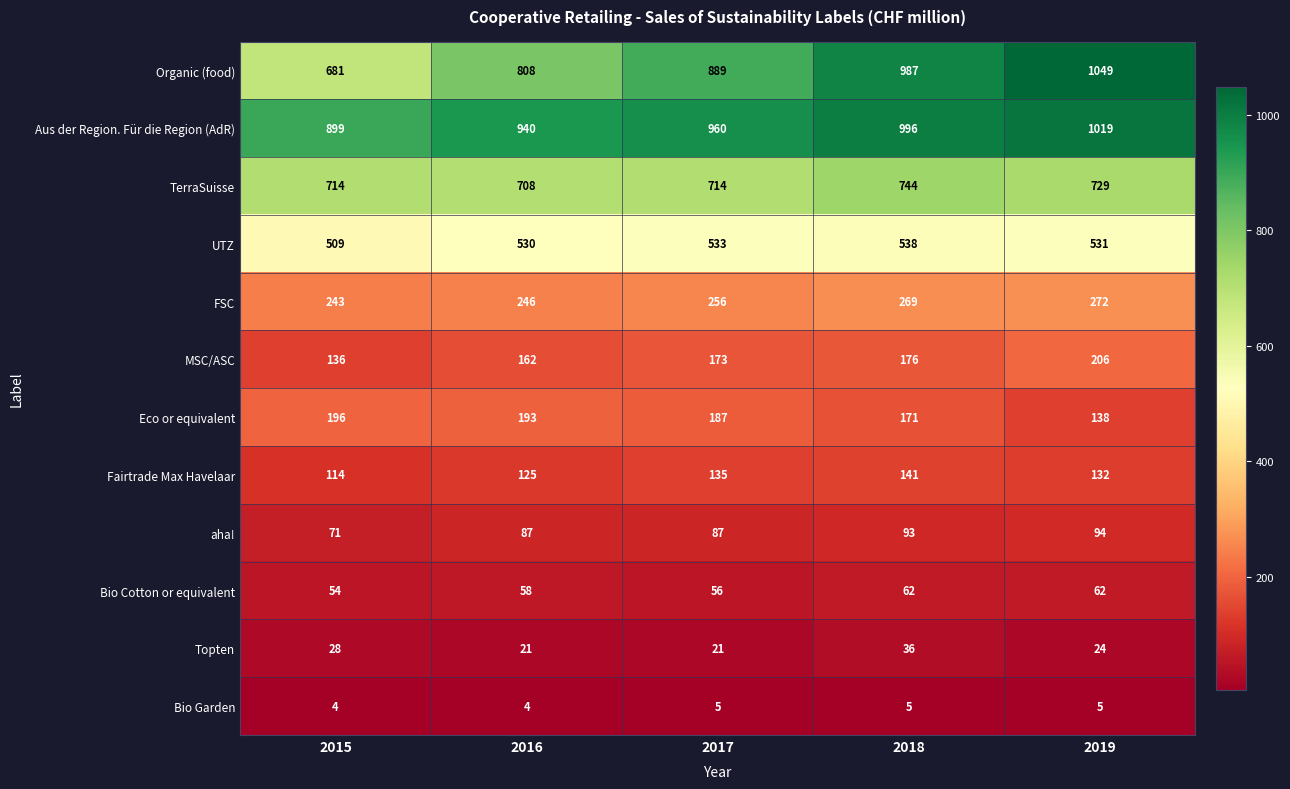

Which series has the widest spread of values?

Organic (food)